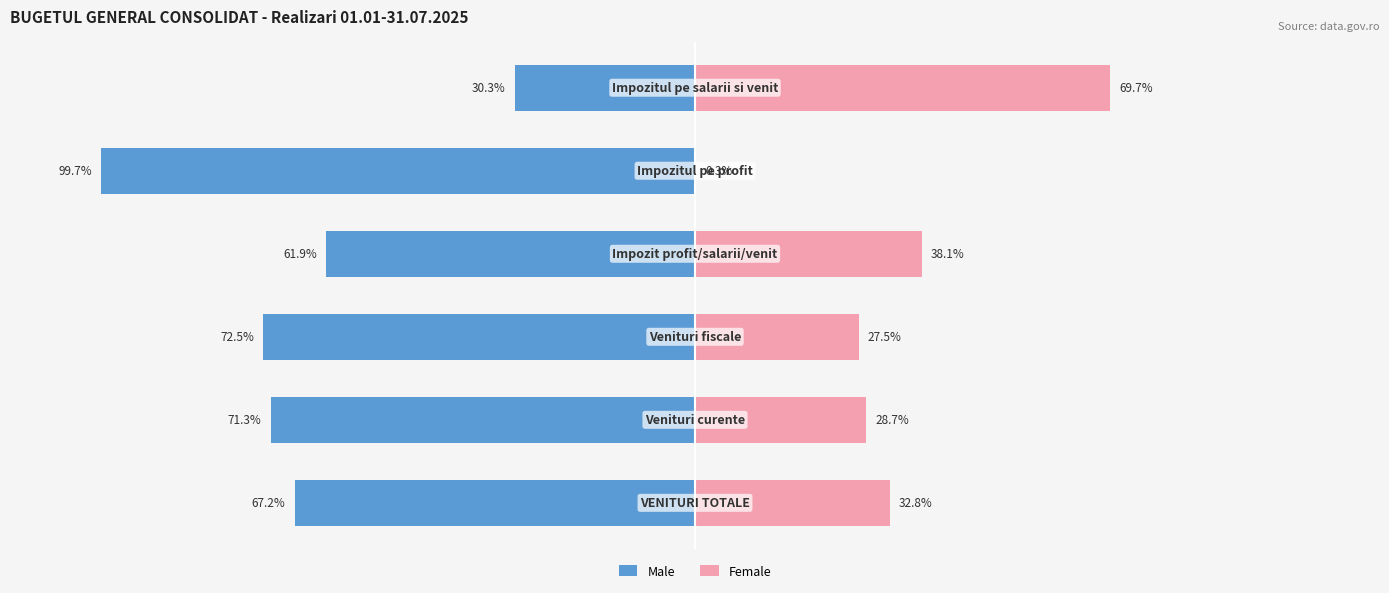

What is the average value of the Male series?

-67.1